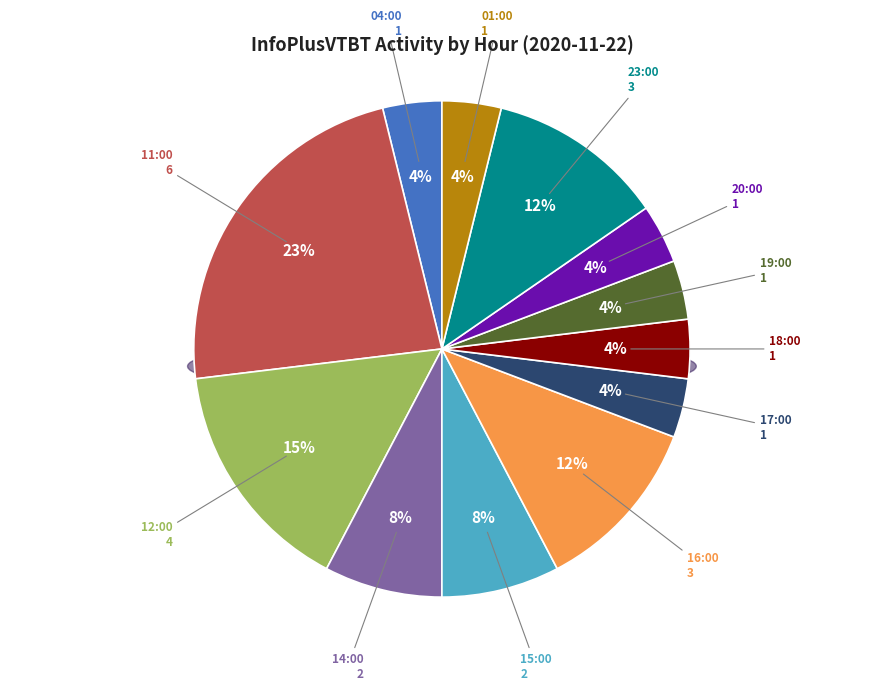

Which slice is the smallest?

04:00